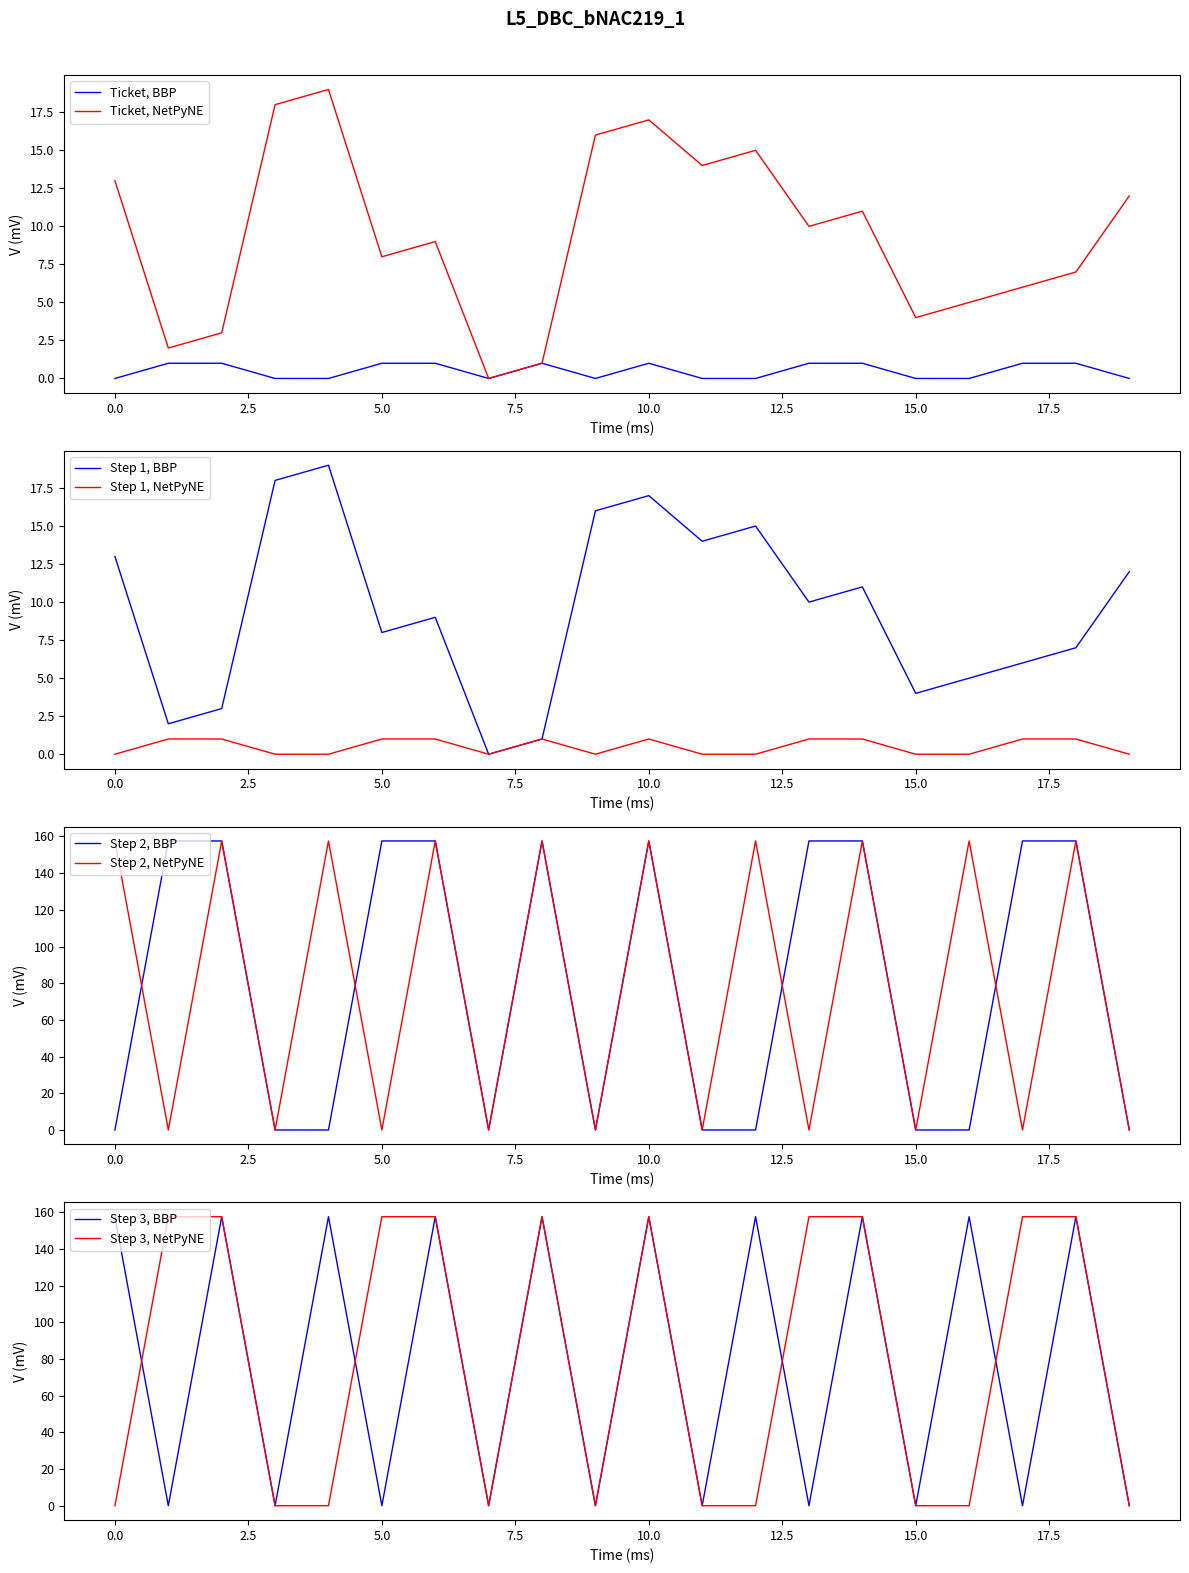

What is the approximate value of Ticket_io_index at 2?

1.0